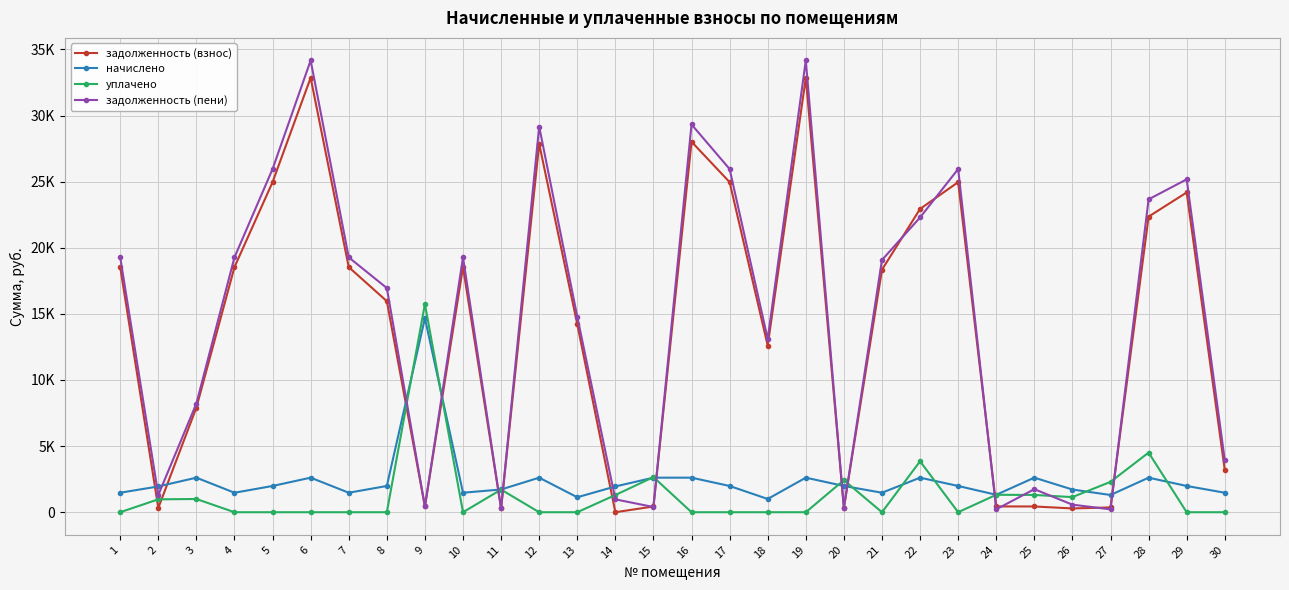

What is the value of the начислено point at the 1st from the left?

1474.2